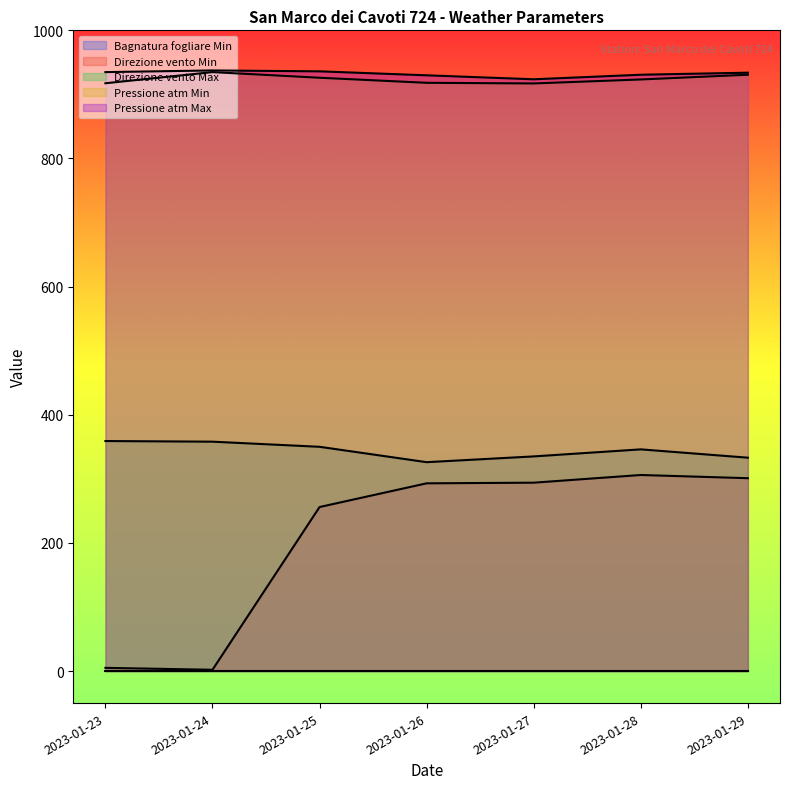

What is the value of the Pressione atm Min point at the 5th from the left?

917.1